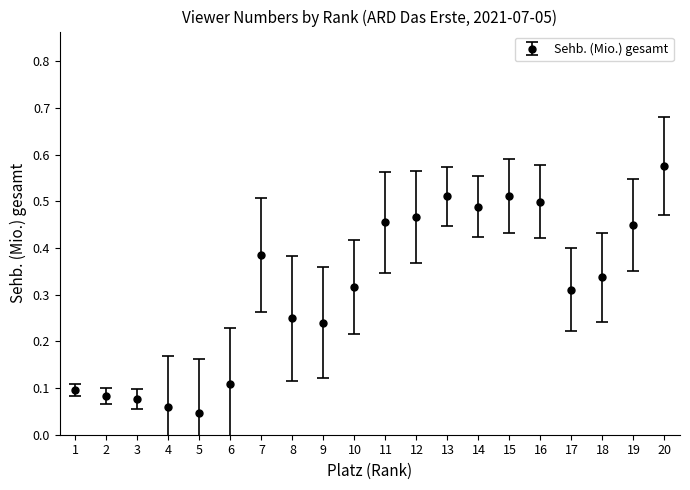

Is it true that the value at 18 is 0.1?

False